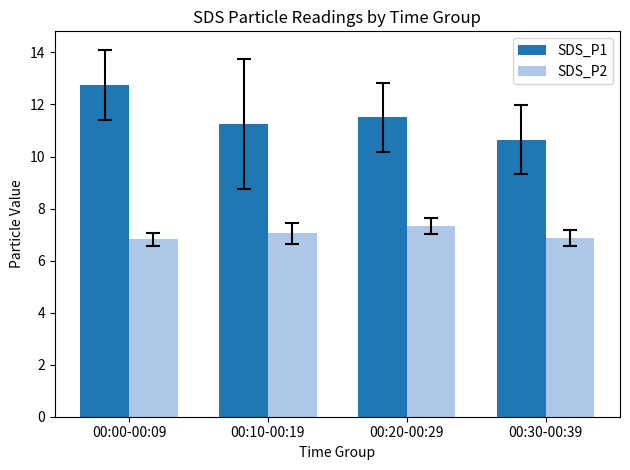

What value does the SDS_P1 series have at 00:10-00:19?

11.2